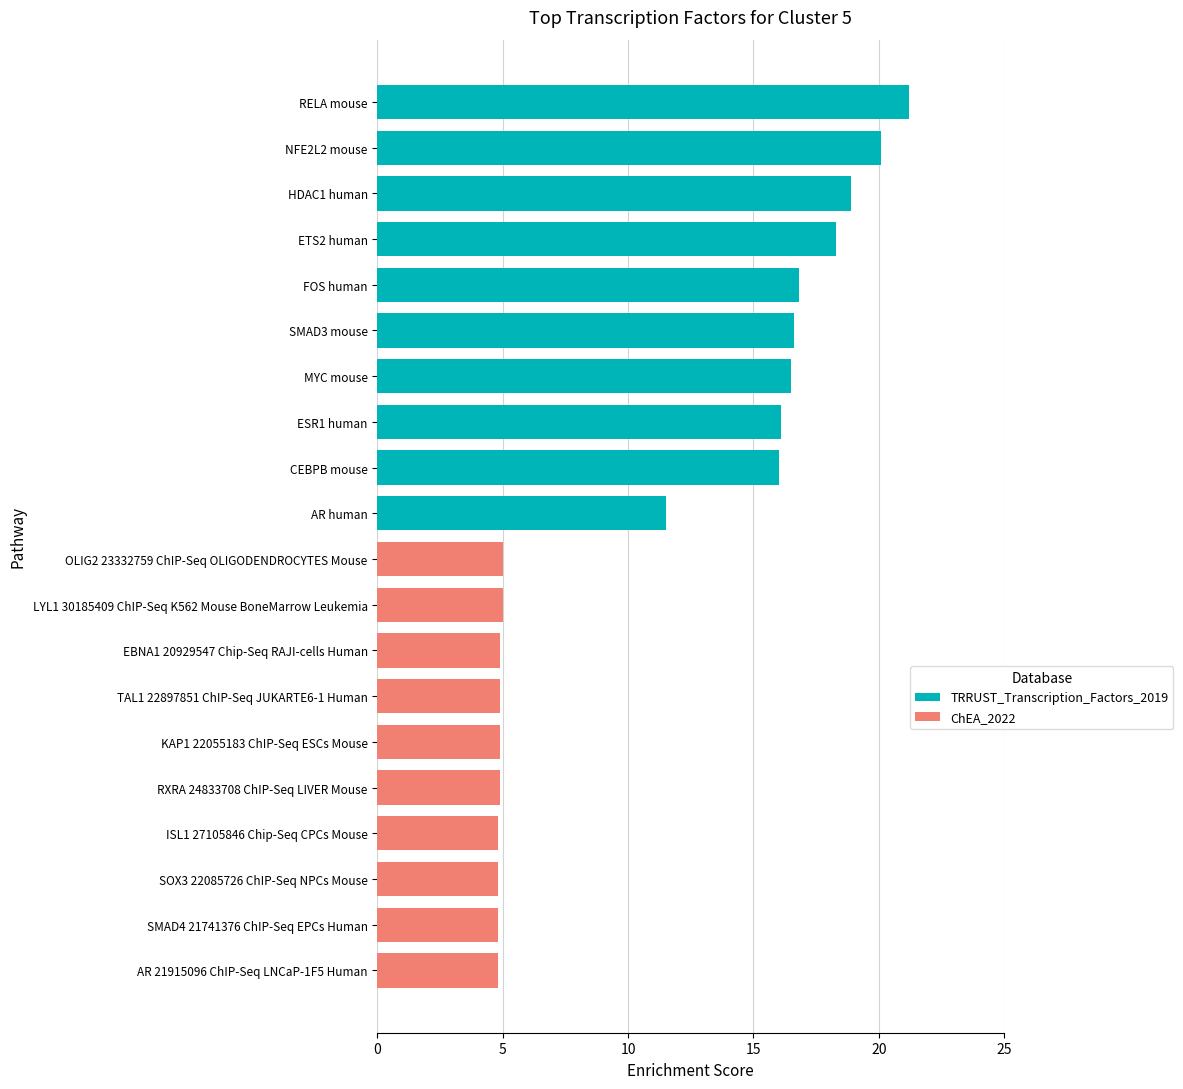

Which series has the widest spread of values?

TRRUST_Transcription_Factors_2019